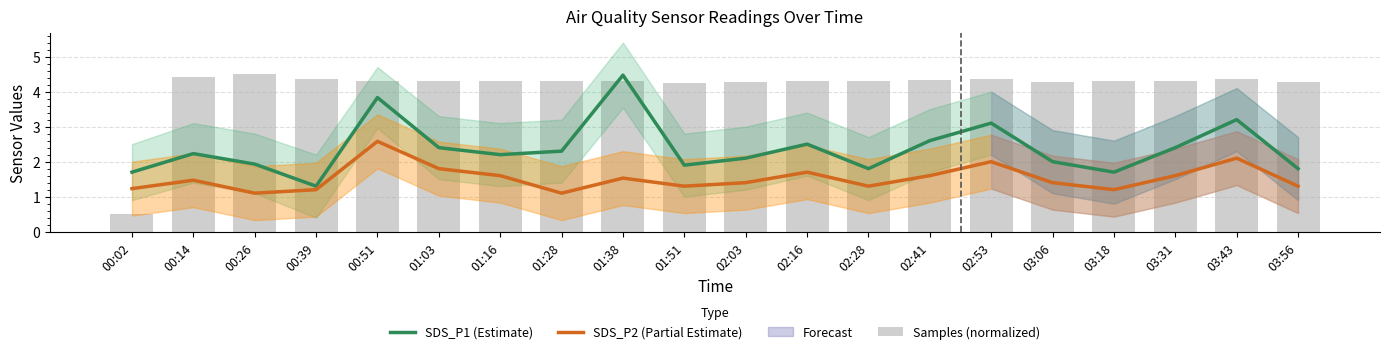

What is the difference between the maximum and minimum values in the Samples (normalized) series?

4.0